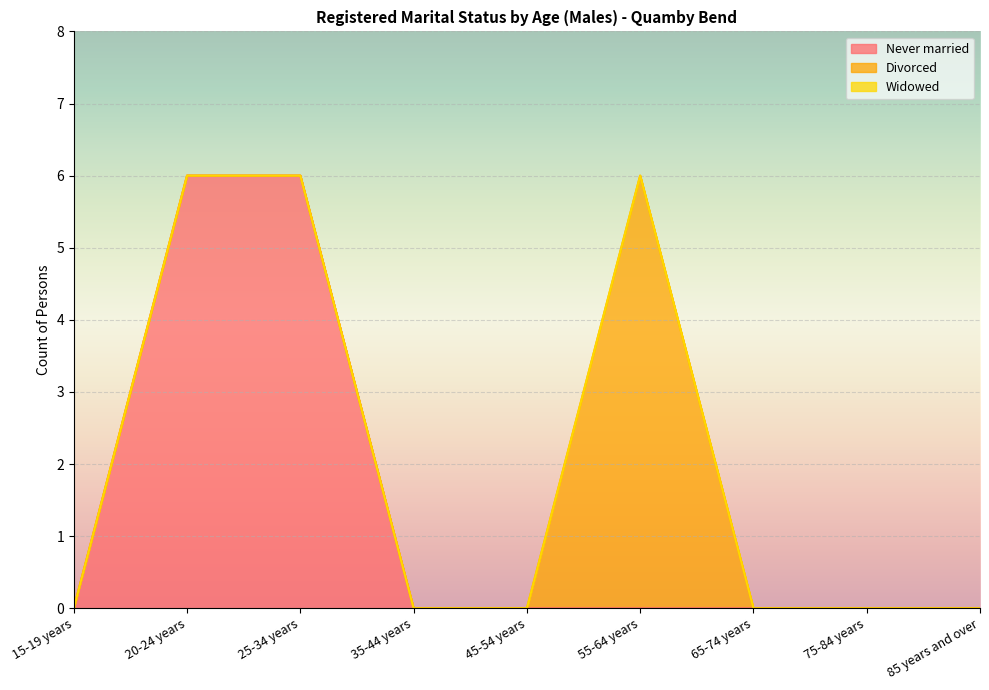

At which label does Widowed reach its minimum?

15-19 years